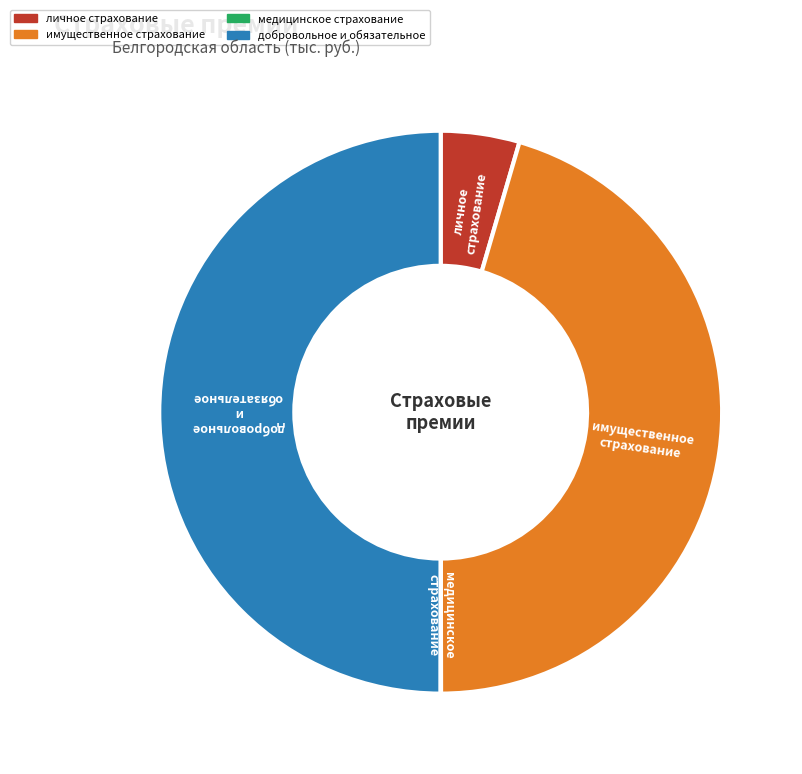

The личное страхование slice represents 5% of the pie. True or false?

True